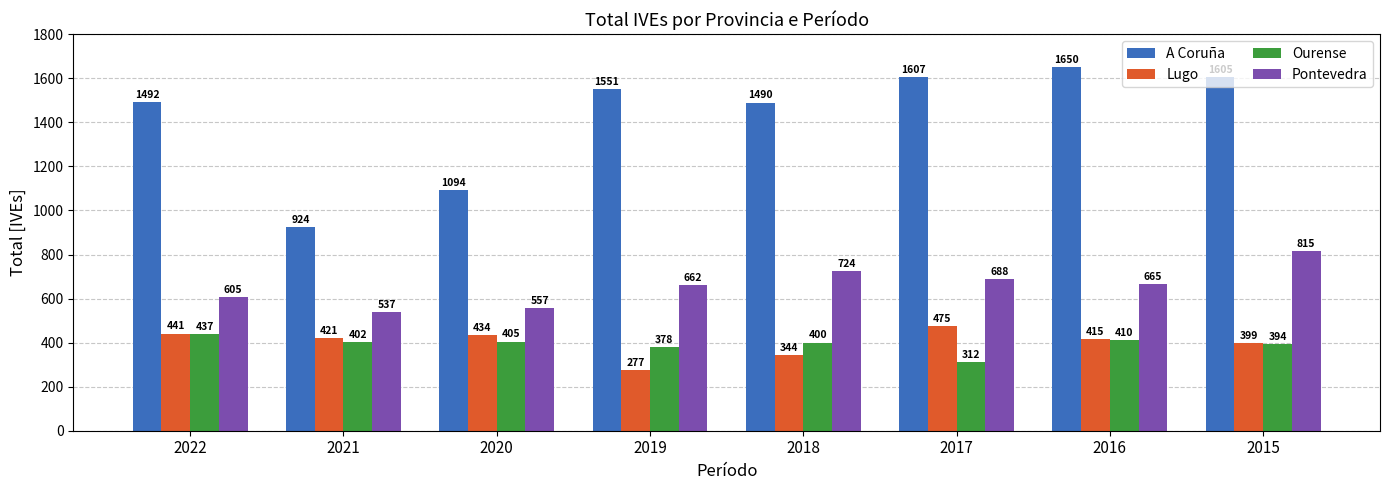

Reading left to right, extract all data points from this chart.

A Coruña: 2022=1492	2021=924	2020=1094	2019=1551	2018=1490	2017=1607	2016=1650	2015=1605
Lugo: 2022=441	2021=421	2020=434	2019=277	2018=344	2017=475	2016=415	2015=399
Ourense: 2022=437	2021=402	2020=405	2019=378	2018=400	2017=312	2016=410	2015=394
Pontevedra: 2022=605	2021=537	2020=557	2019=662	2018=724	2017=688	2016=665	2015=815